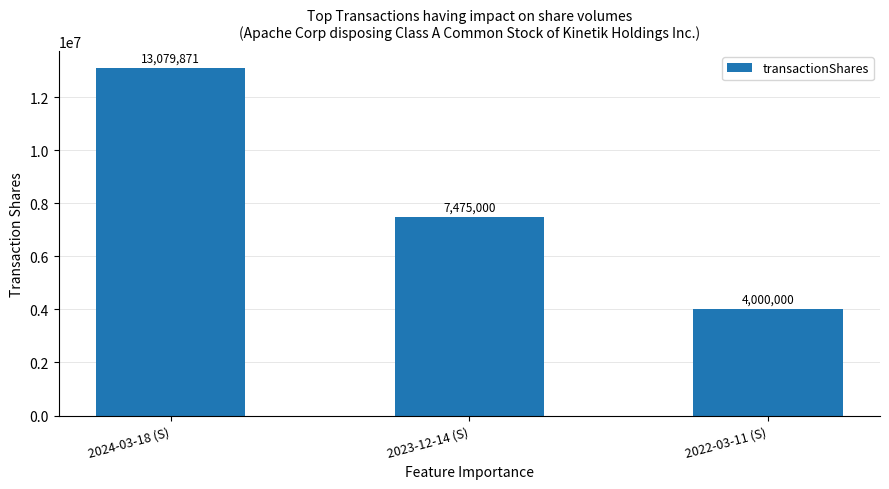

Reading right to left, list all the values displayed in this chart.

2022-03-11 (S)=4000000	2023-12-14 (S)=7475000	2024-03-18 (S)=13079871